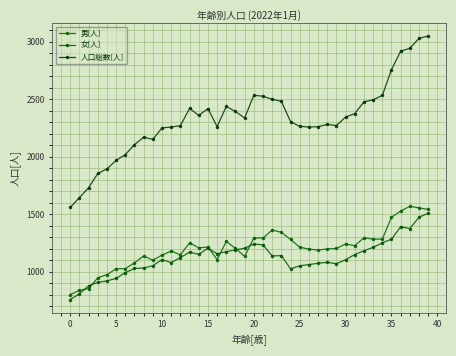

Which category has the highest value in the 人口総数[人] series?

39